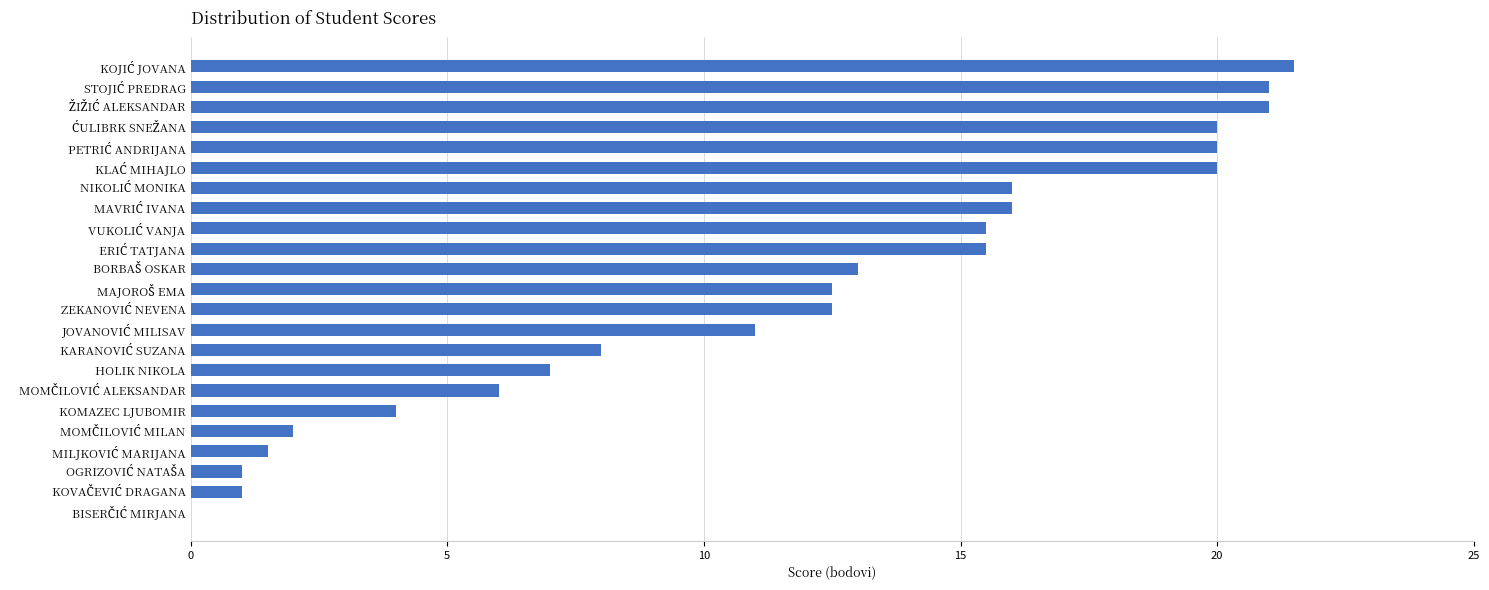

Are the bars horizontal?

Yes